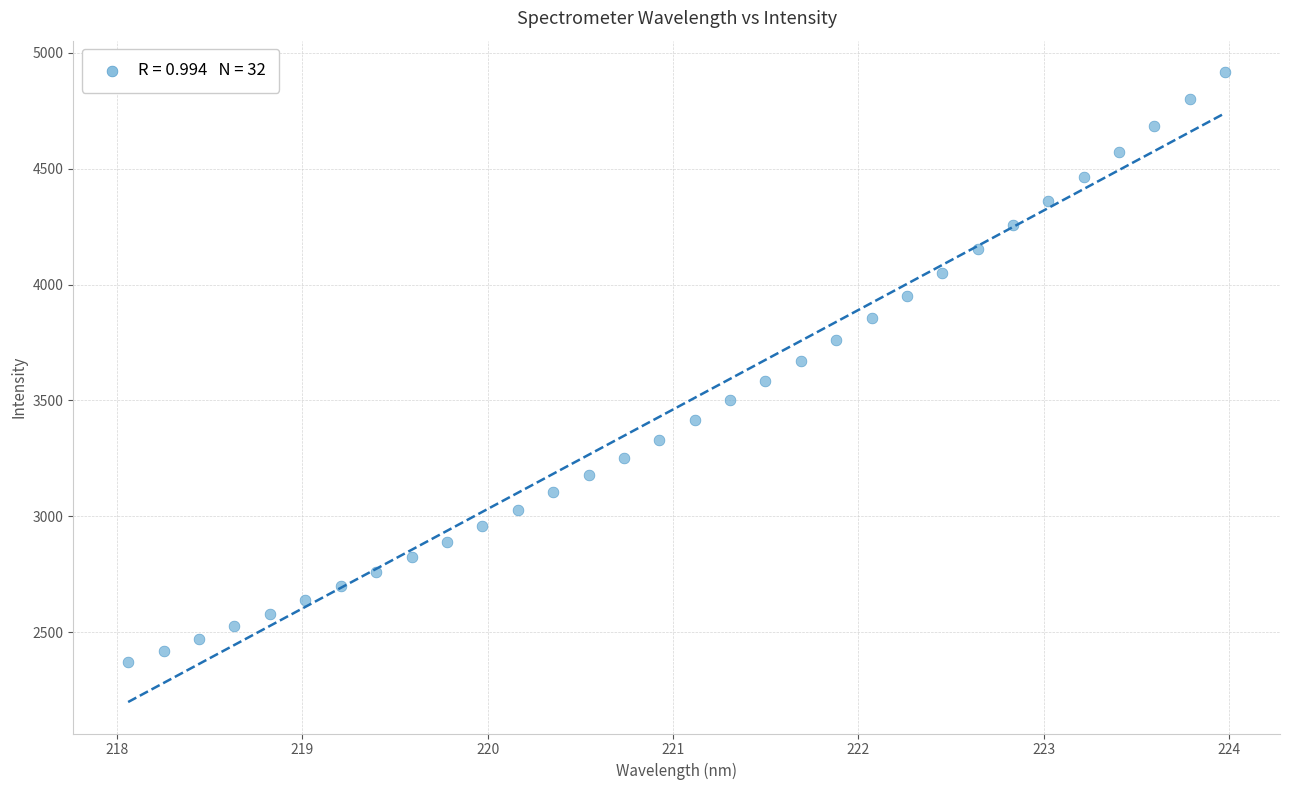

What is the range of X values (max minus min)?

5.9